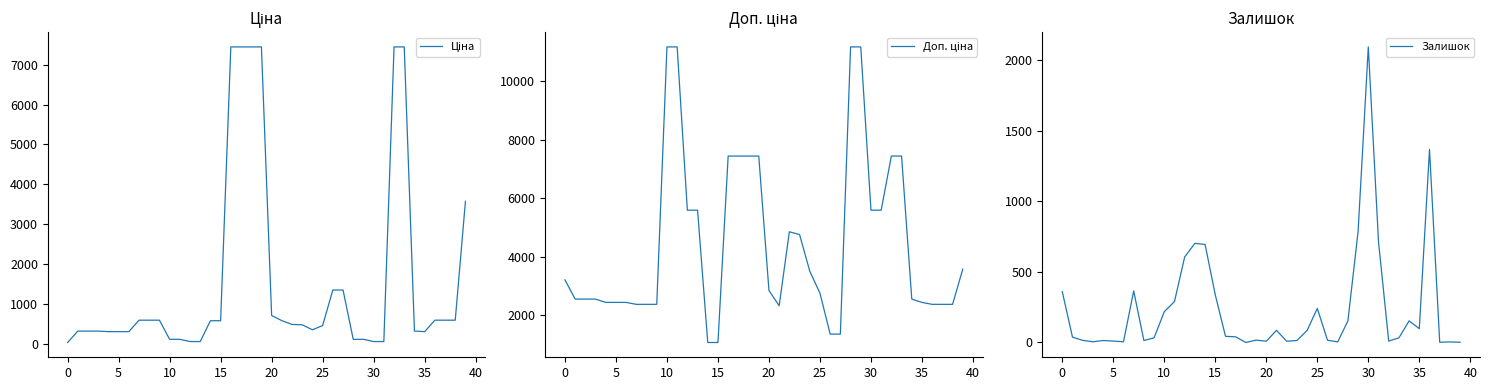

Is this an area chart (filled region under the line)?

No